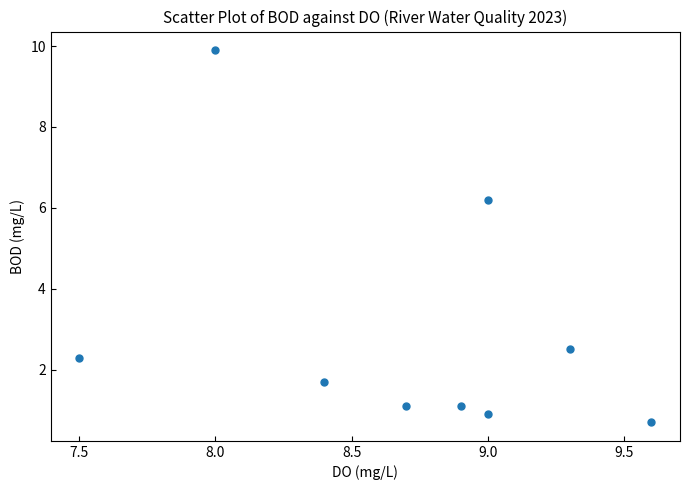

What is the range of Y values (max minus min)?

9.2